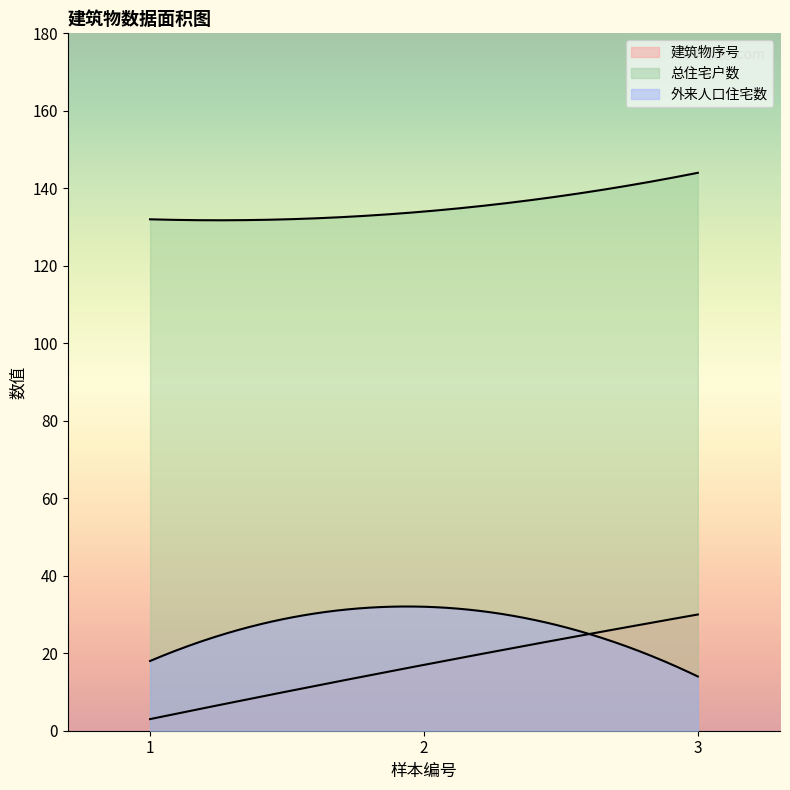

The 建筑物序号 series shows 1 at 1. True or false?

False